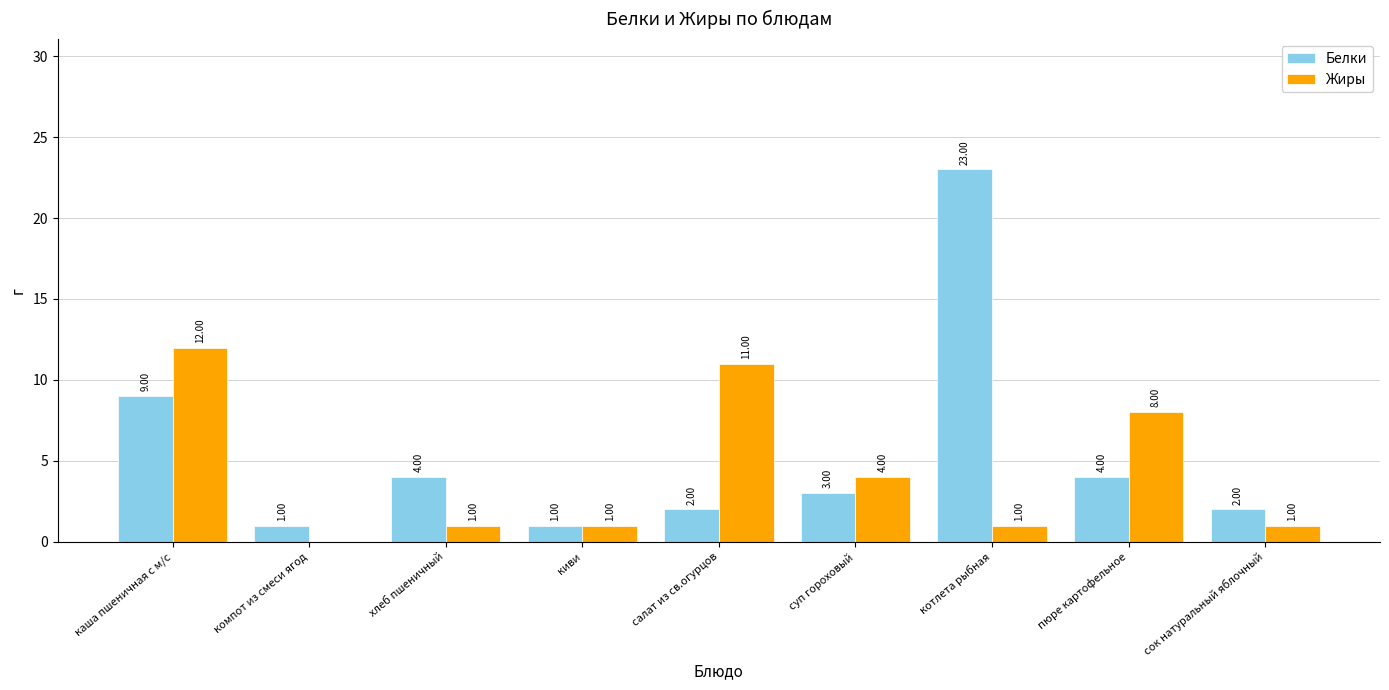

What is the sum of all Белки values?

49